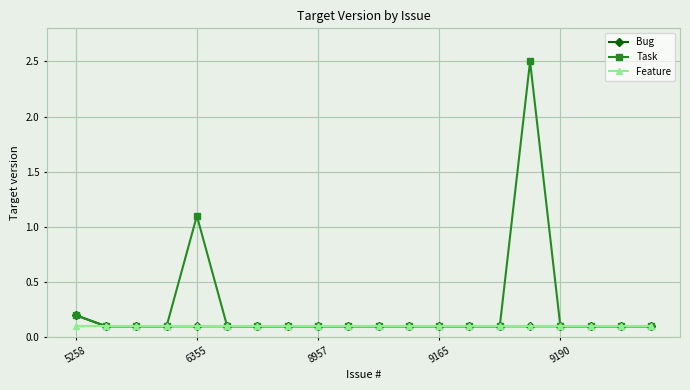

True or false: Task has more than 1 interior local peaks.

True